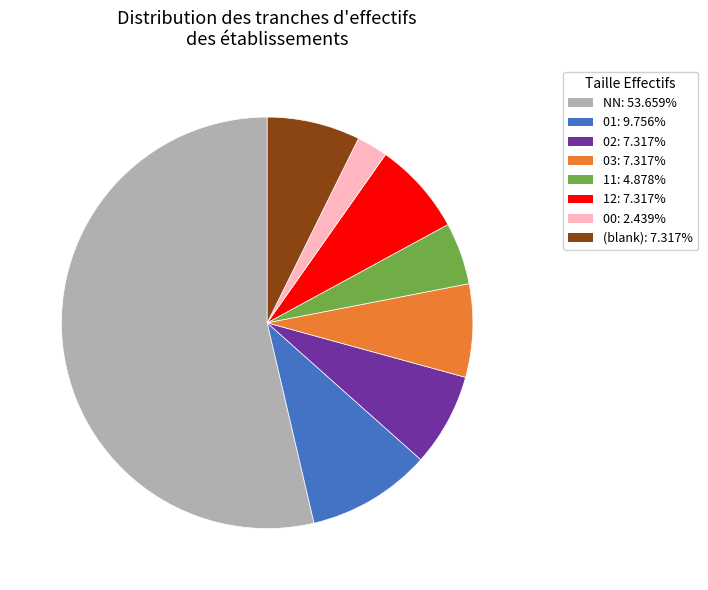

Count the number of slices in the pie.

8